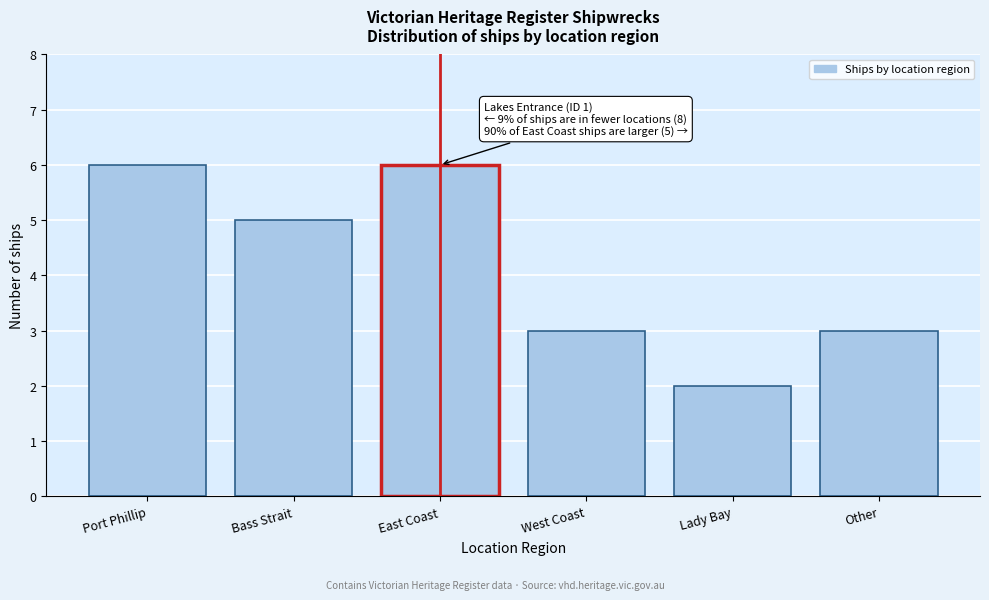

Reading left to right, transcribe all the data shown in this chart.

Port Phillip=6	Bass Strait=5	East Coast=6	West Coast=3	Lady Bay=2	Other=3